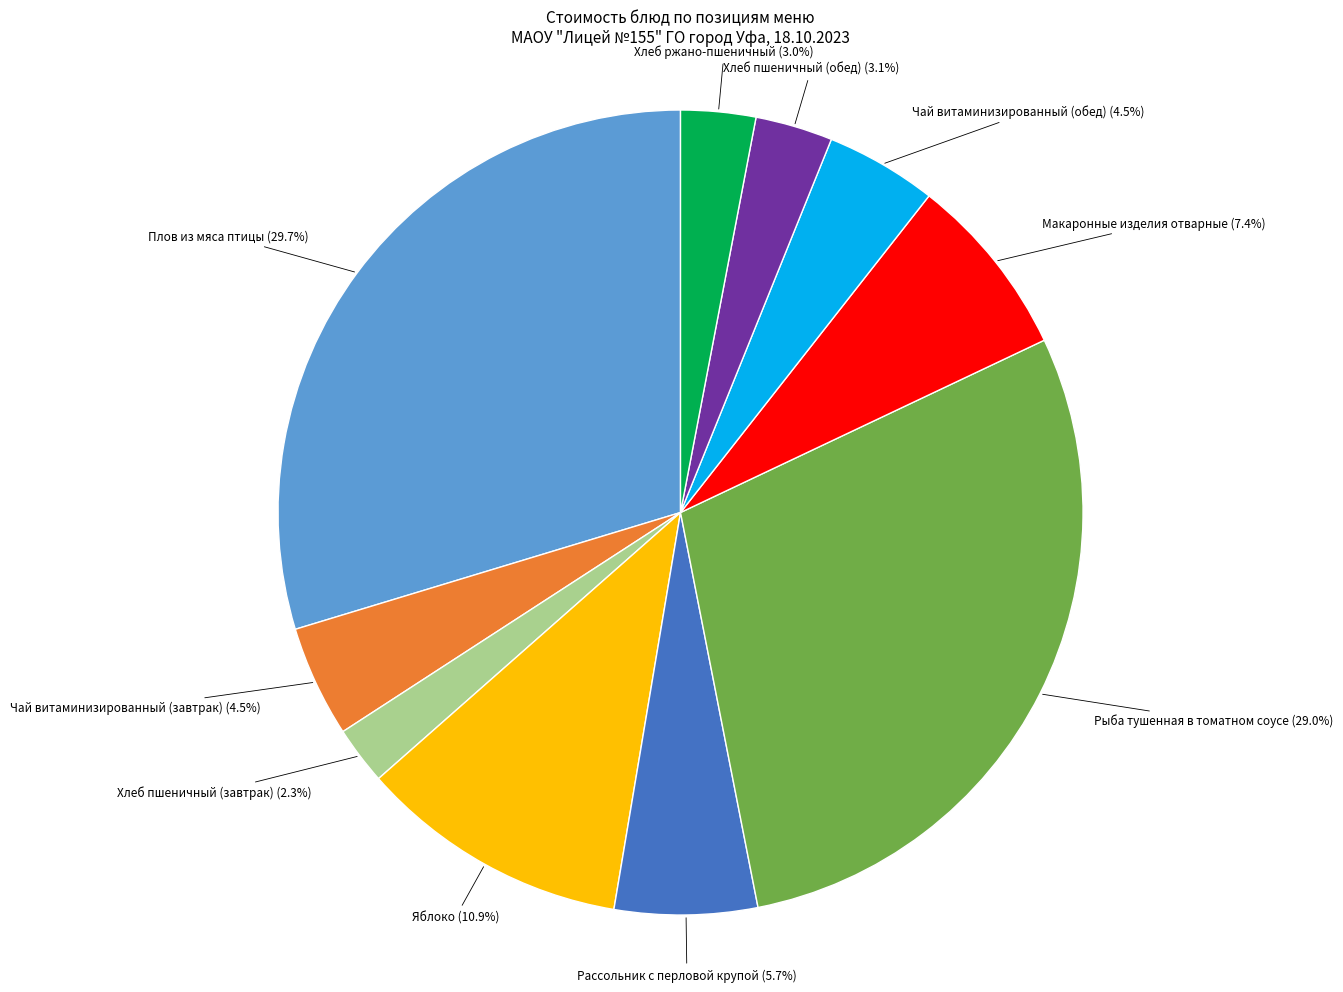

Combined, do Хлеб пшеничный (обед) and Чай витаминизированный (завтрак) account for over 50%?

No